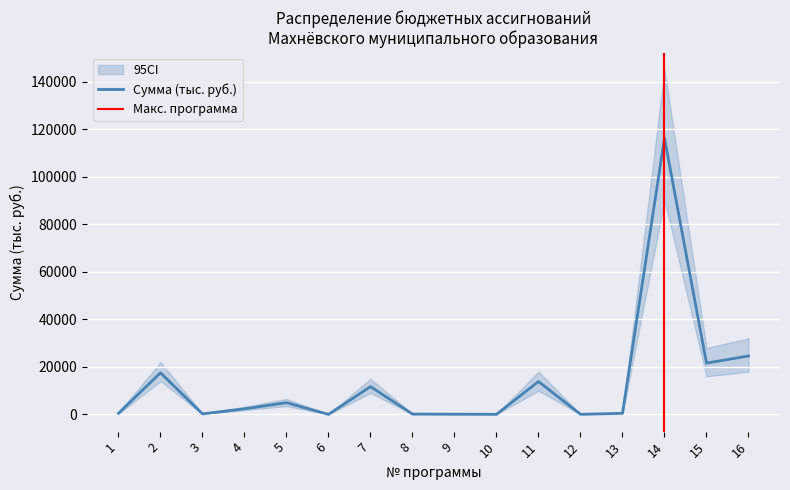

True or false: the data shows 24584.0 at 16.

True